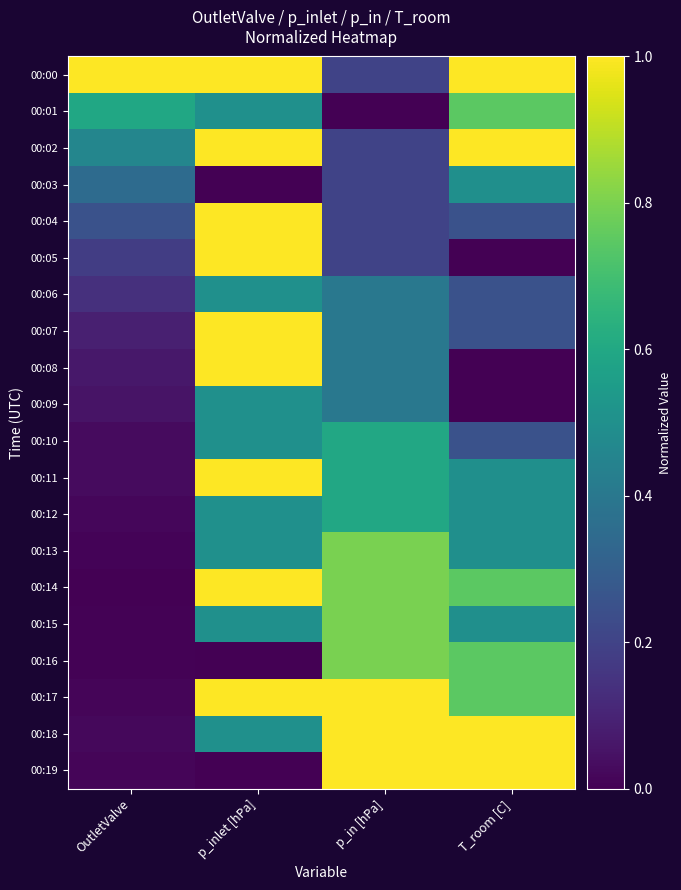

Between p_inlet [hPa] and OutletValve, which is larger?

p_inlet [hPa]